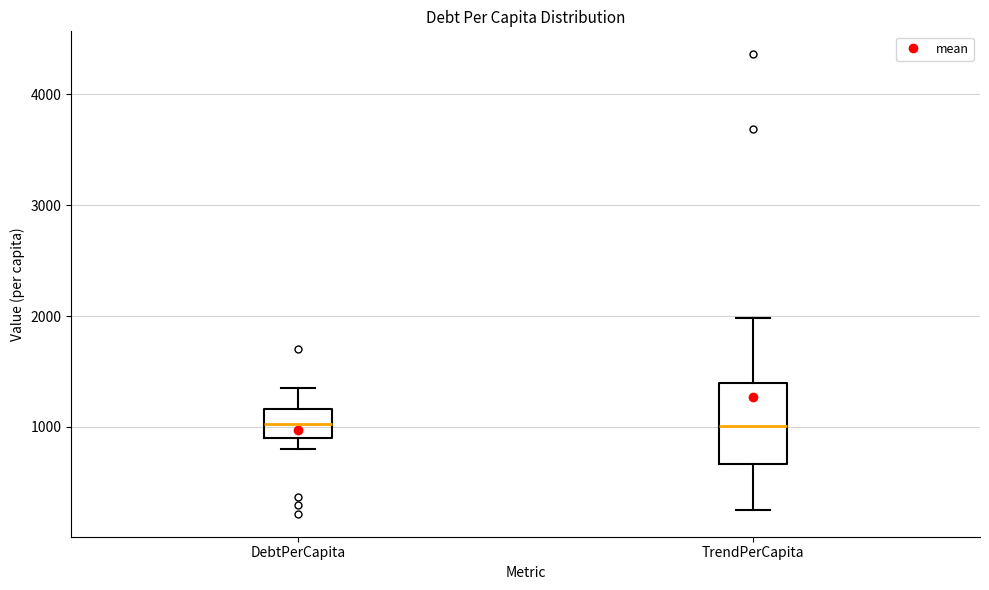

Comparing the boxes themselves (not the whiskers), which one is the tallest?

TrendPerCapita